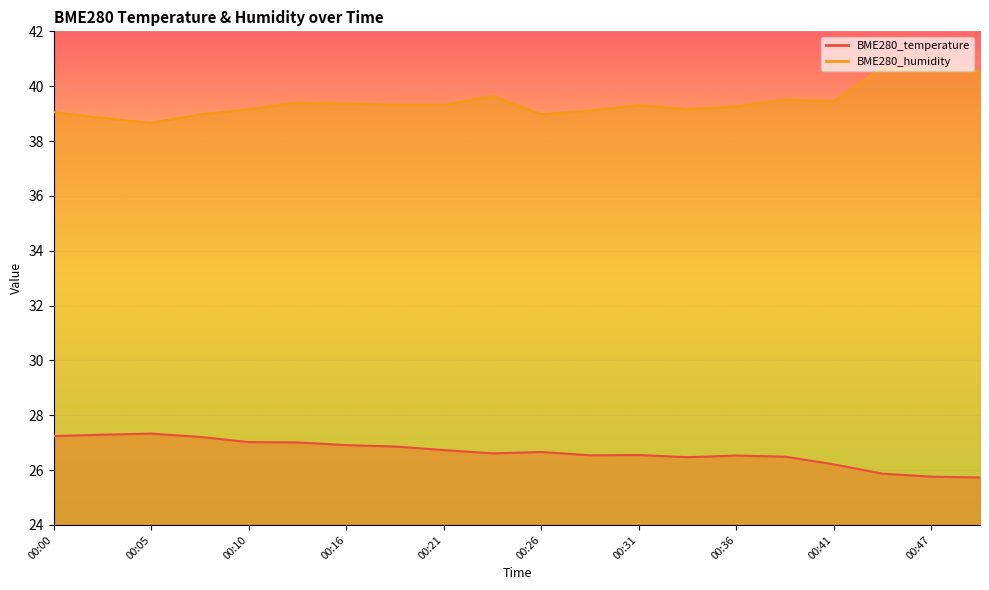

What is the value of the BME280_humidity point at the 17th from the left?

39.5